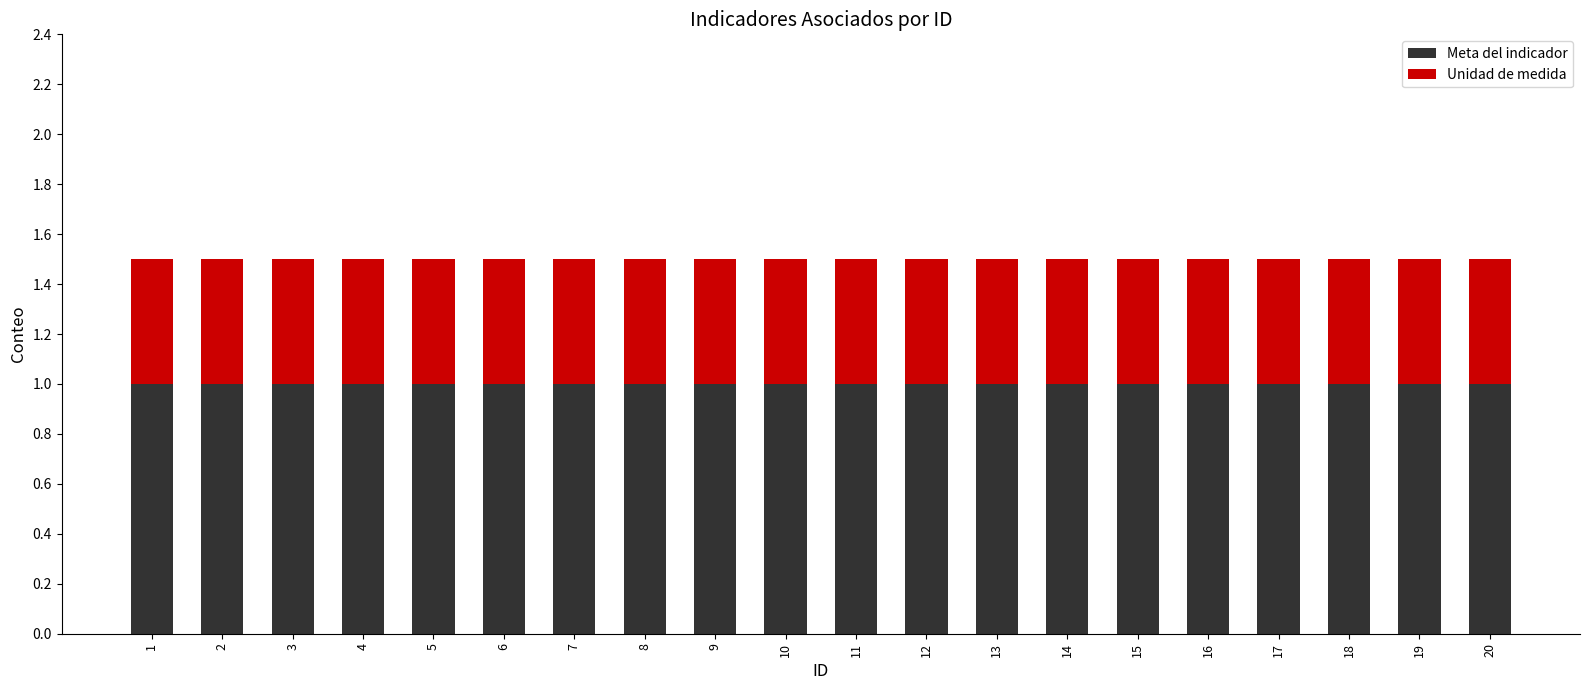

What is the minimum value for Meta del indicador?

1.0